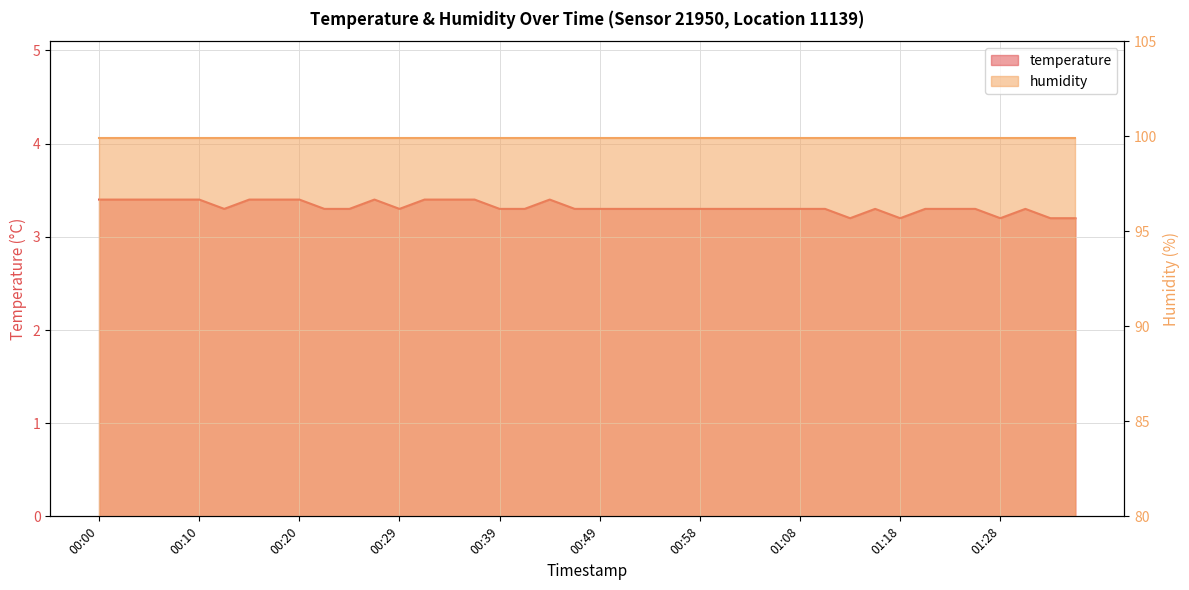

What position from the right is 00:12?

35